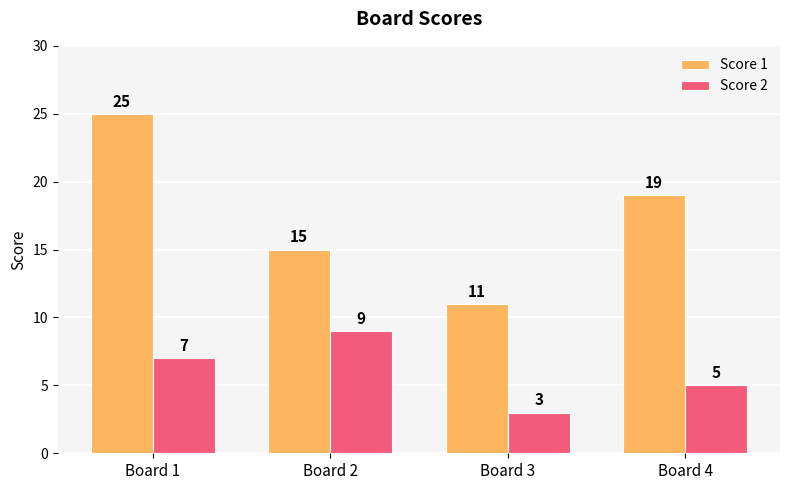

Count the Score 1 values in the range 15 to 25.

3